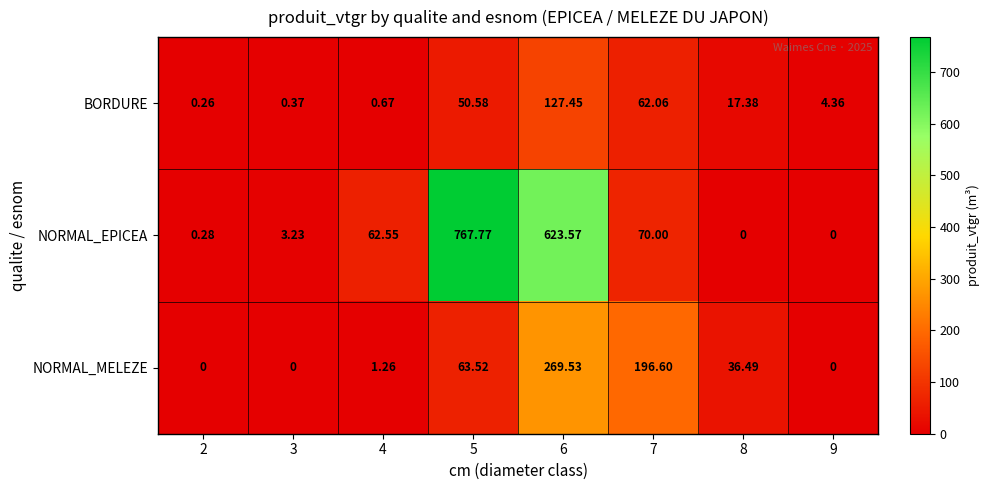

Which series changed the most between 4 and 9?

NORMAL_EPICEA